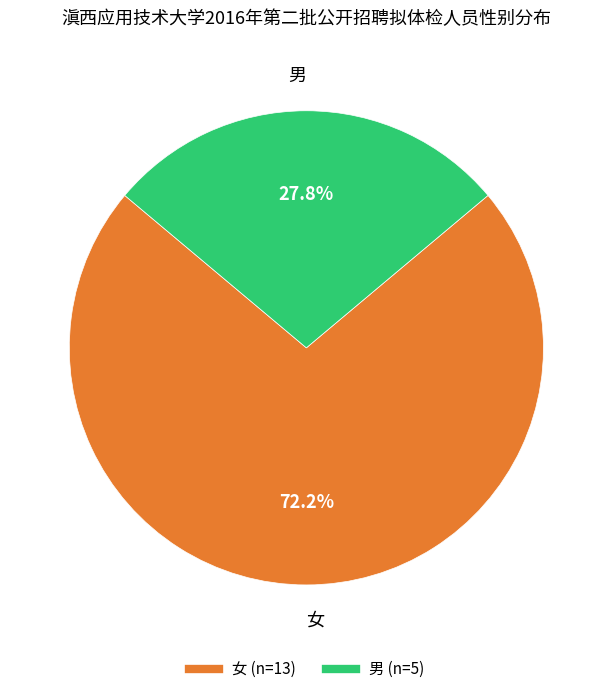

How many segments does this pie chart have?

2